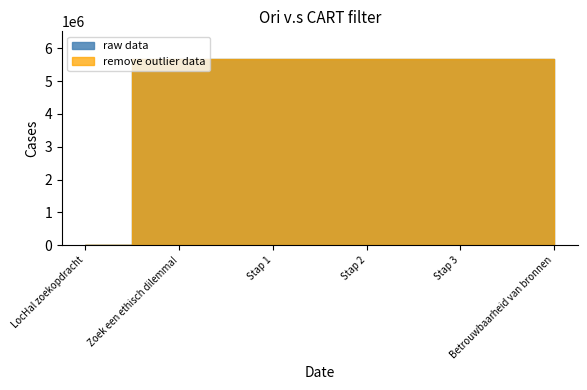

The remove outlier data series shows 10187266 at Stap 3. True or false?

False